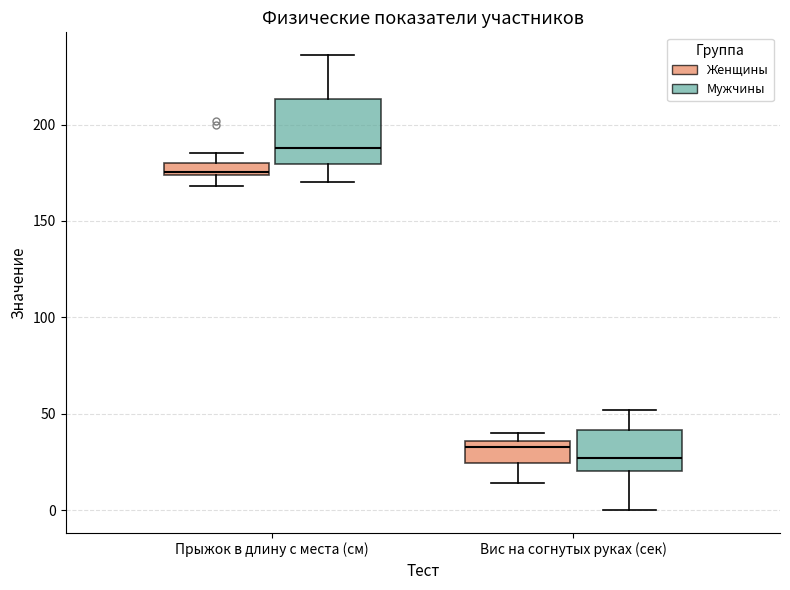

Comparing the boxes themselves (not the whiskers), which one is the tallest?

Прыжок в длину с места (см) (Мужчины)